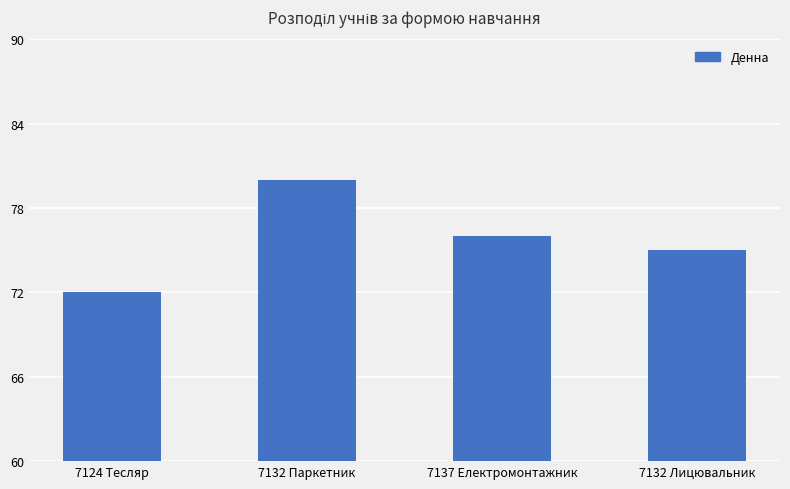

What is the value of the 2nd bar from the left?

80